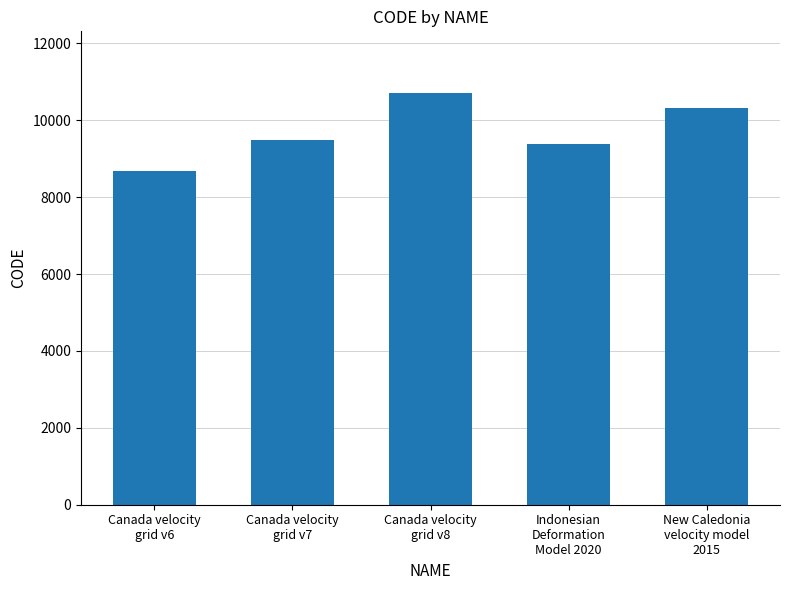

What is the difference between the maximum and minimum values?

2031